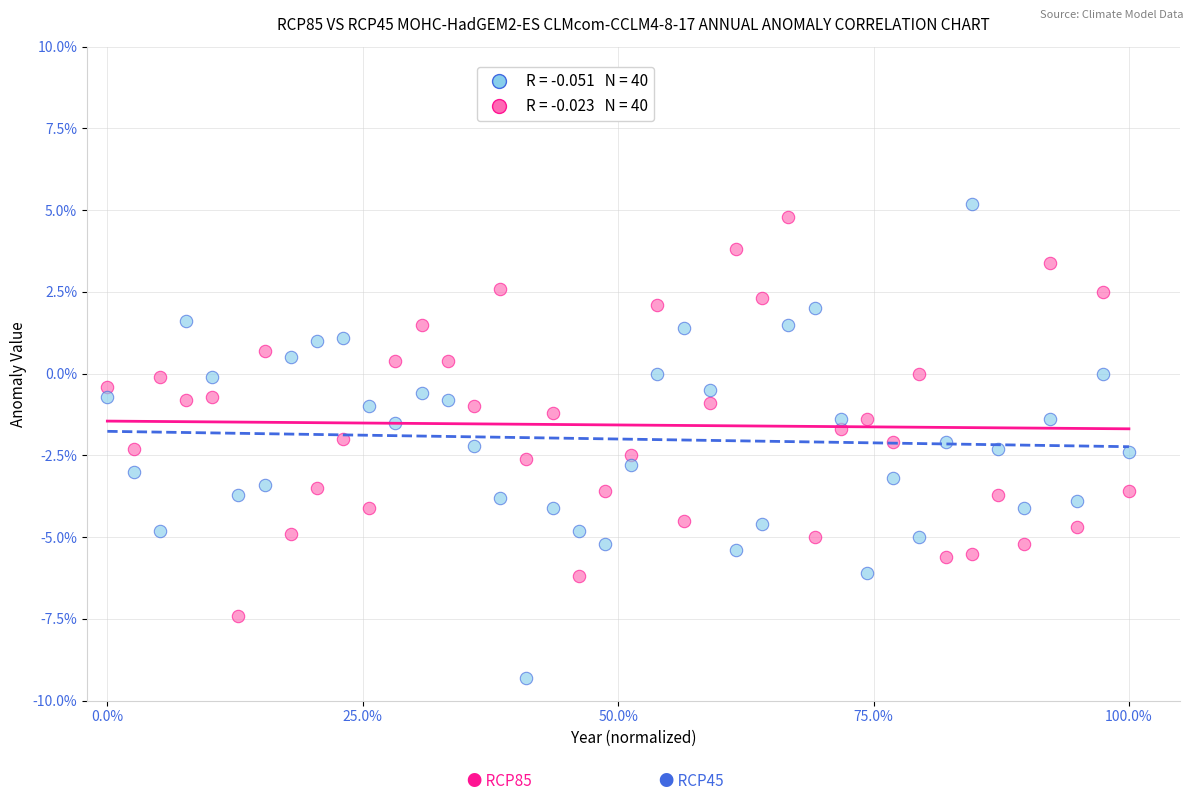

Across all data points, what is the range of Y values (max minus min)?

14.5